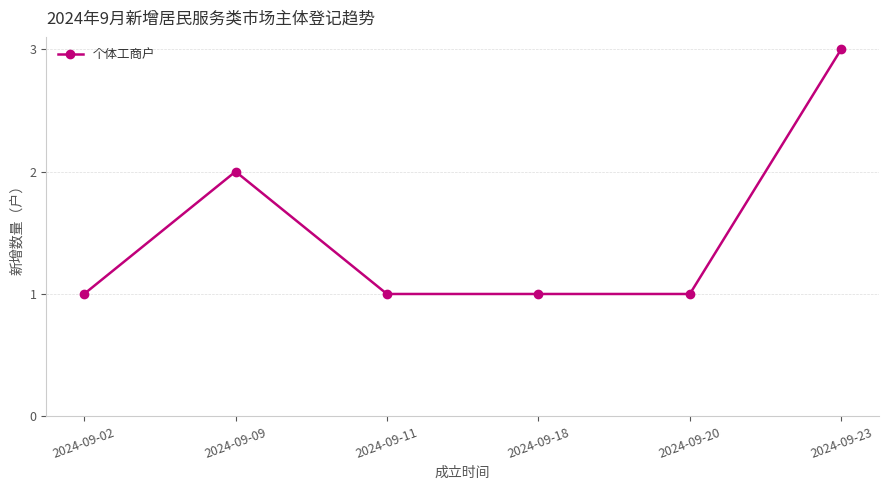

Which has a higher value, 2024-09-09 or 2024-09-02?

2024-09-09